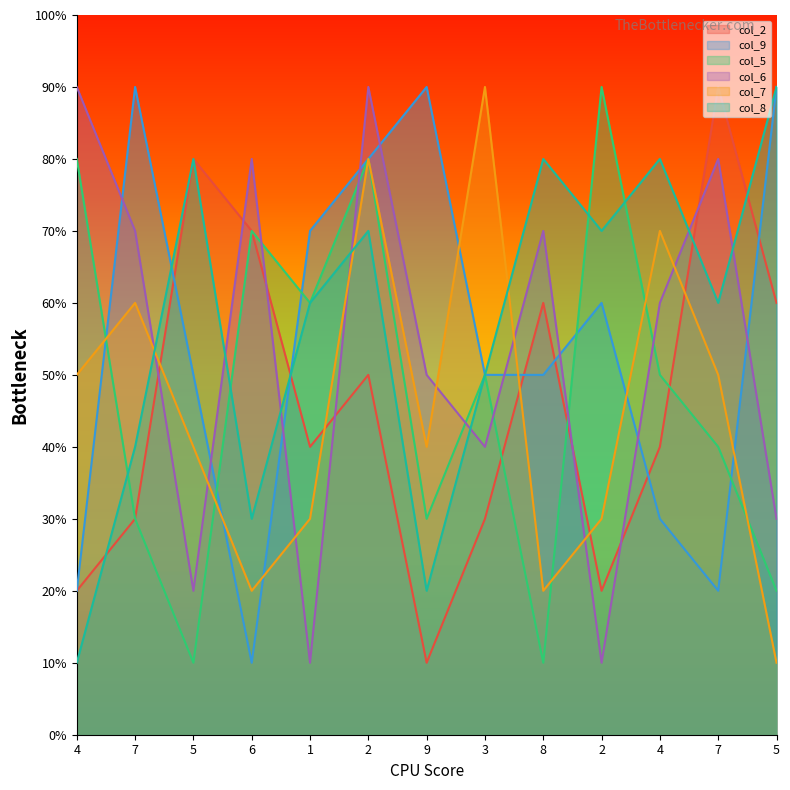

Which has a higher value, 5 or 4?

5